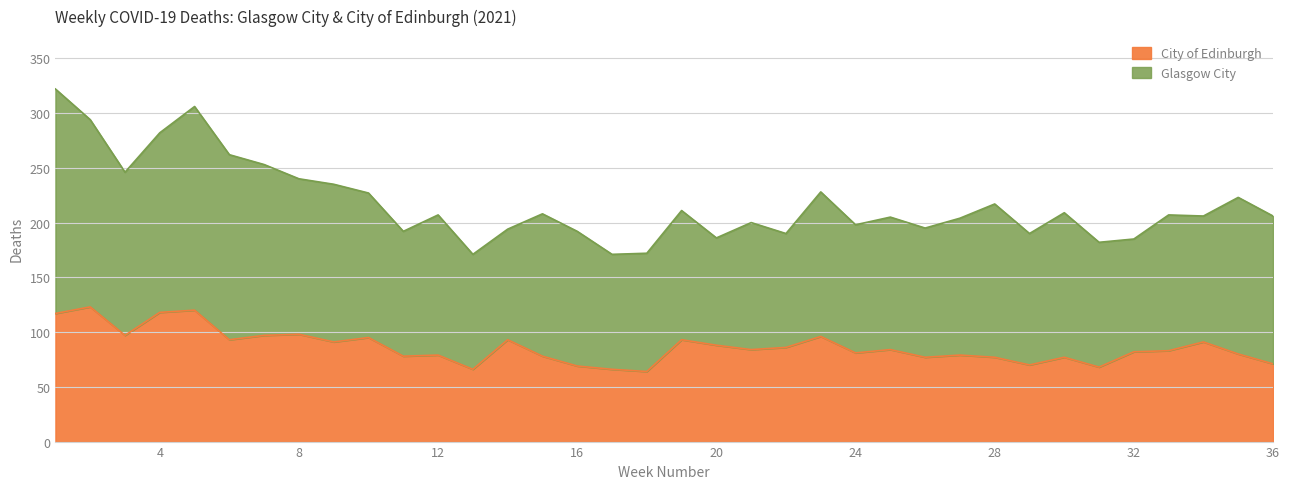

What is the average value?

86